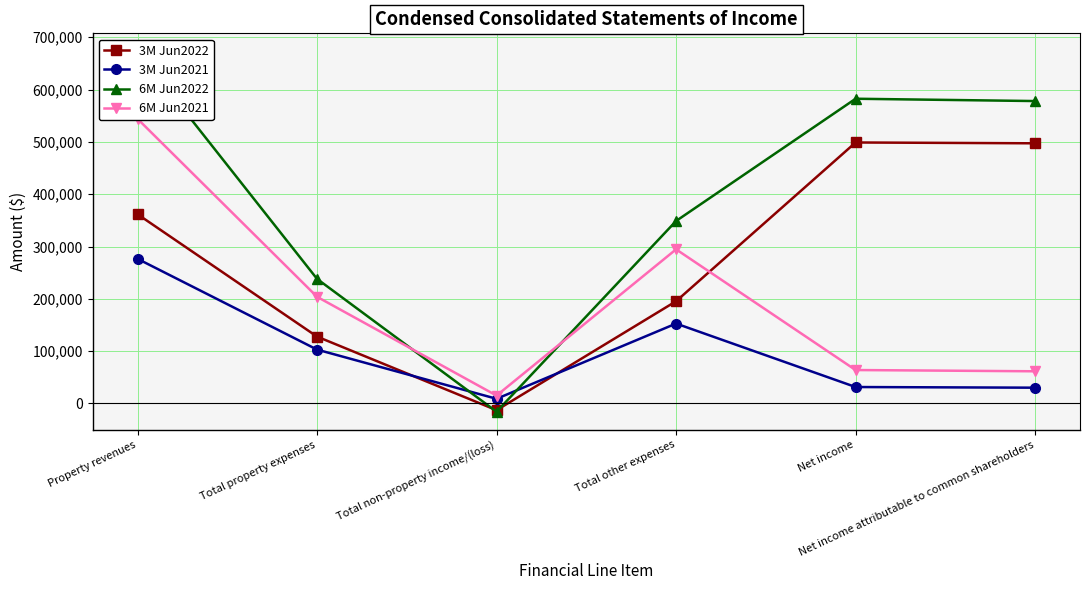

In 6M Jun2022, how many points are lower than both neighbors (excluding endpoints)?

1